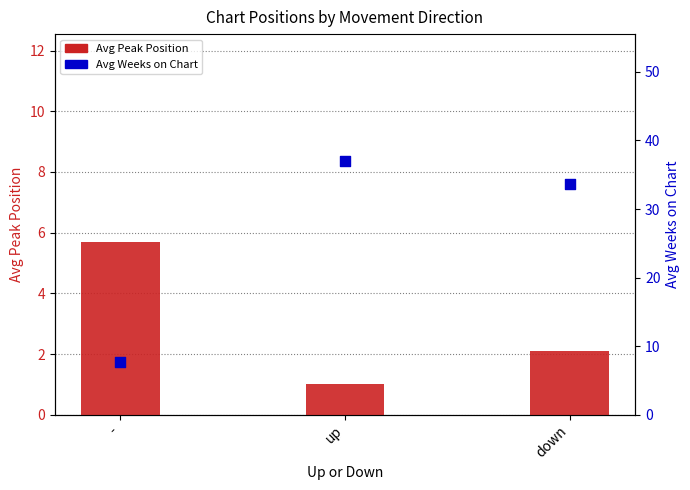

Which series has the largest total across all categories?

Avg Weeks on Chart